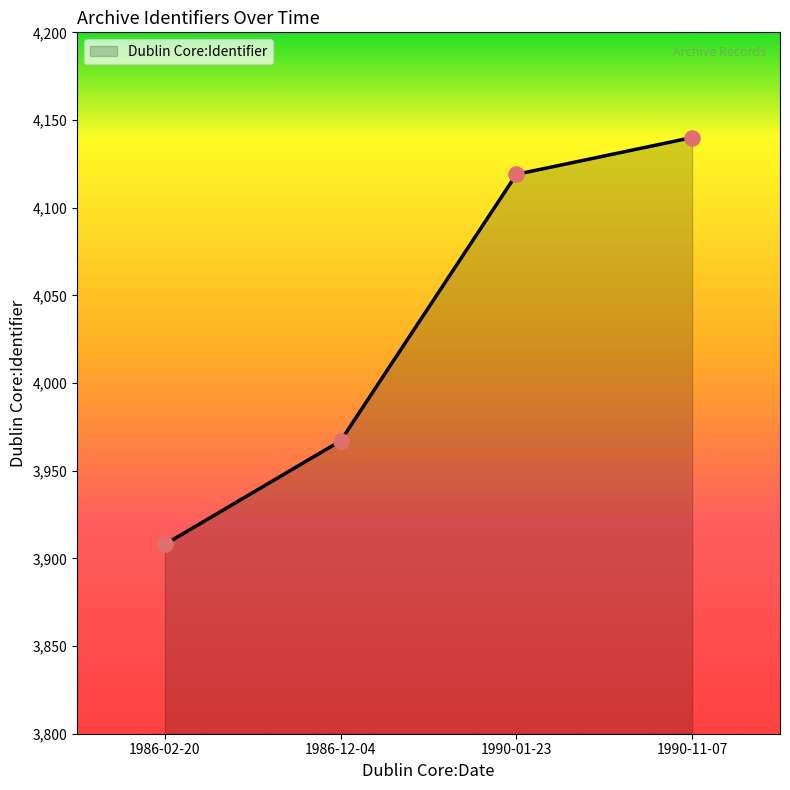

What is the ratio of the value at 1990-01-23 to the value at 1986-02-20?

1.1